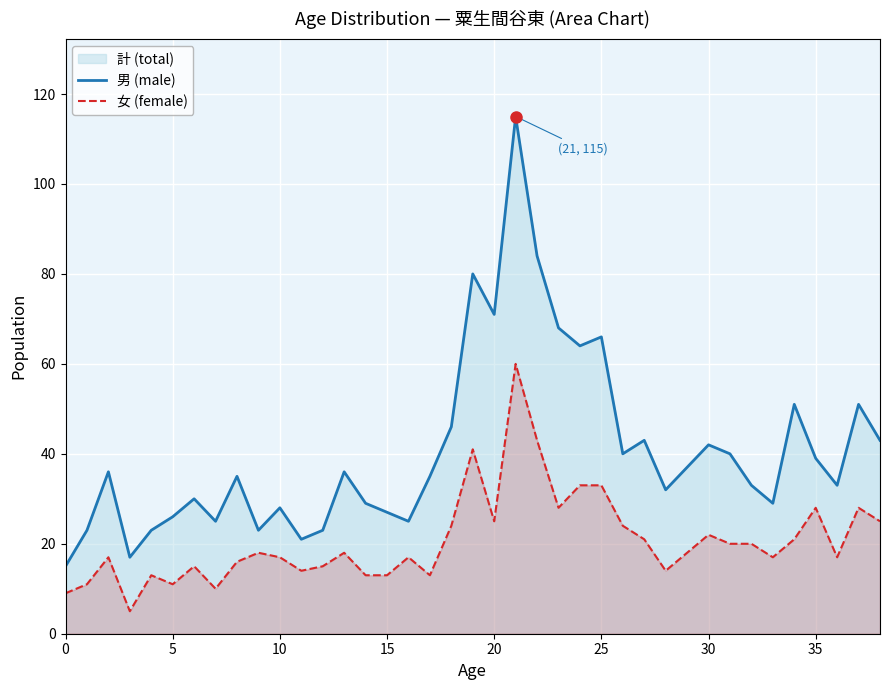

List the series in order of their peak value, lowest first.

女 (female), 男 (male)